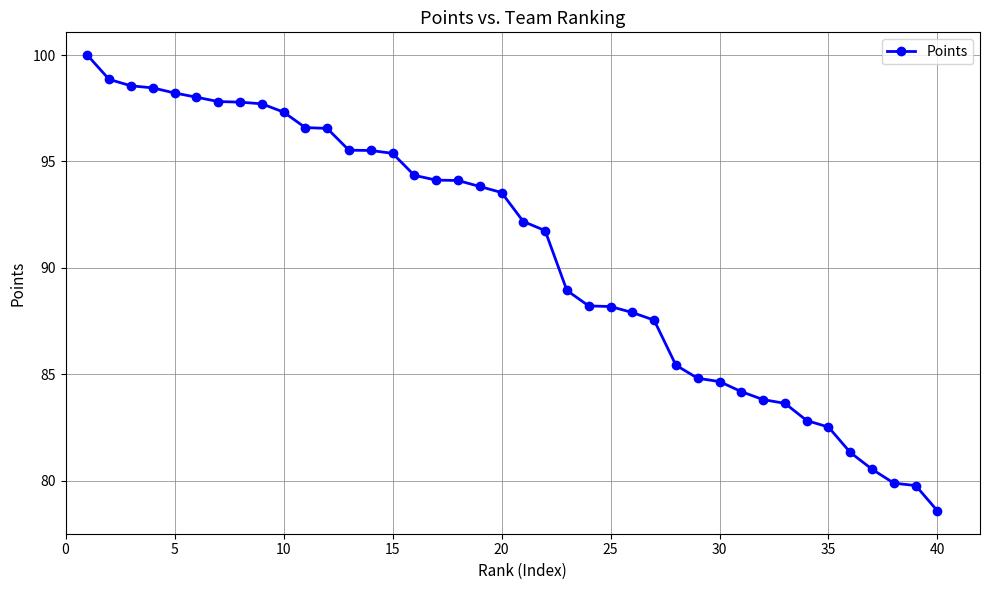

What is the maximum value shown in the chart?

100.0